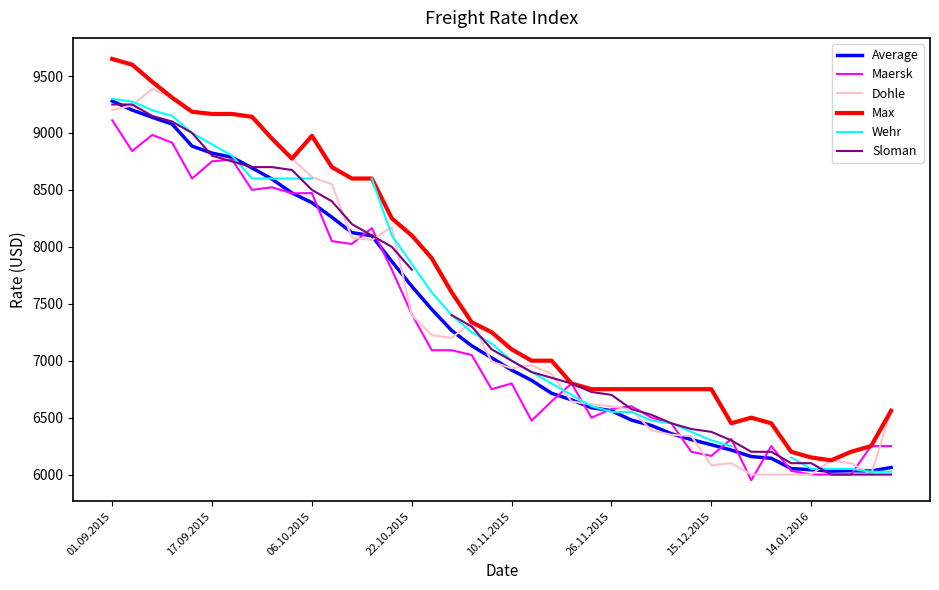

Which category has the highest value across all series?

01.09.2015